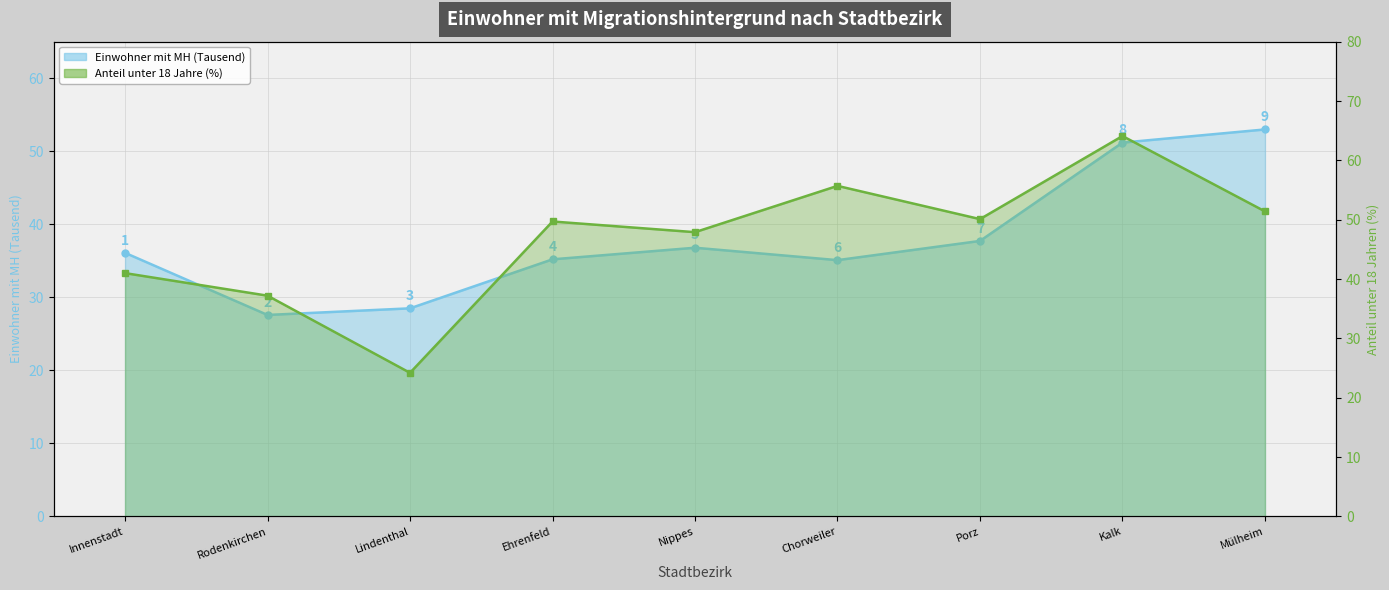

Reading left to right, what are all the values shown in this chart?

Einwohner mit Migrationshintergrund: Innenstadt=36.1	Rodenkirchen=27.6	Lindenthal=28.5	Ehrenfeld=35.2	Nippes=36.8	Chorweiler=35.1	Porz=37.7	Kalk=51.2	Mülheim=53.0
Anteil unter 18: Innenstadt=41.0	Rodenkirchen=37.2	Lindenthal=24.2	Ehrenfeld=49.7	Nippes=47.9	Chorweiler=55.7	Porz=50.1	Kalk=64.1	Mülheim=51.4